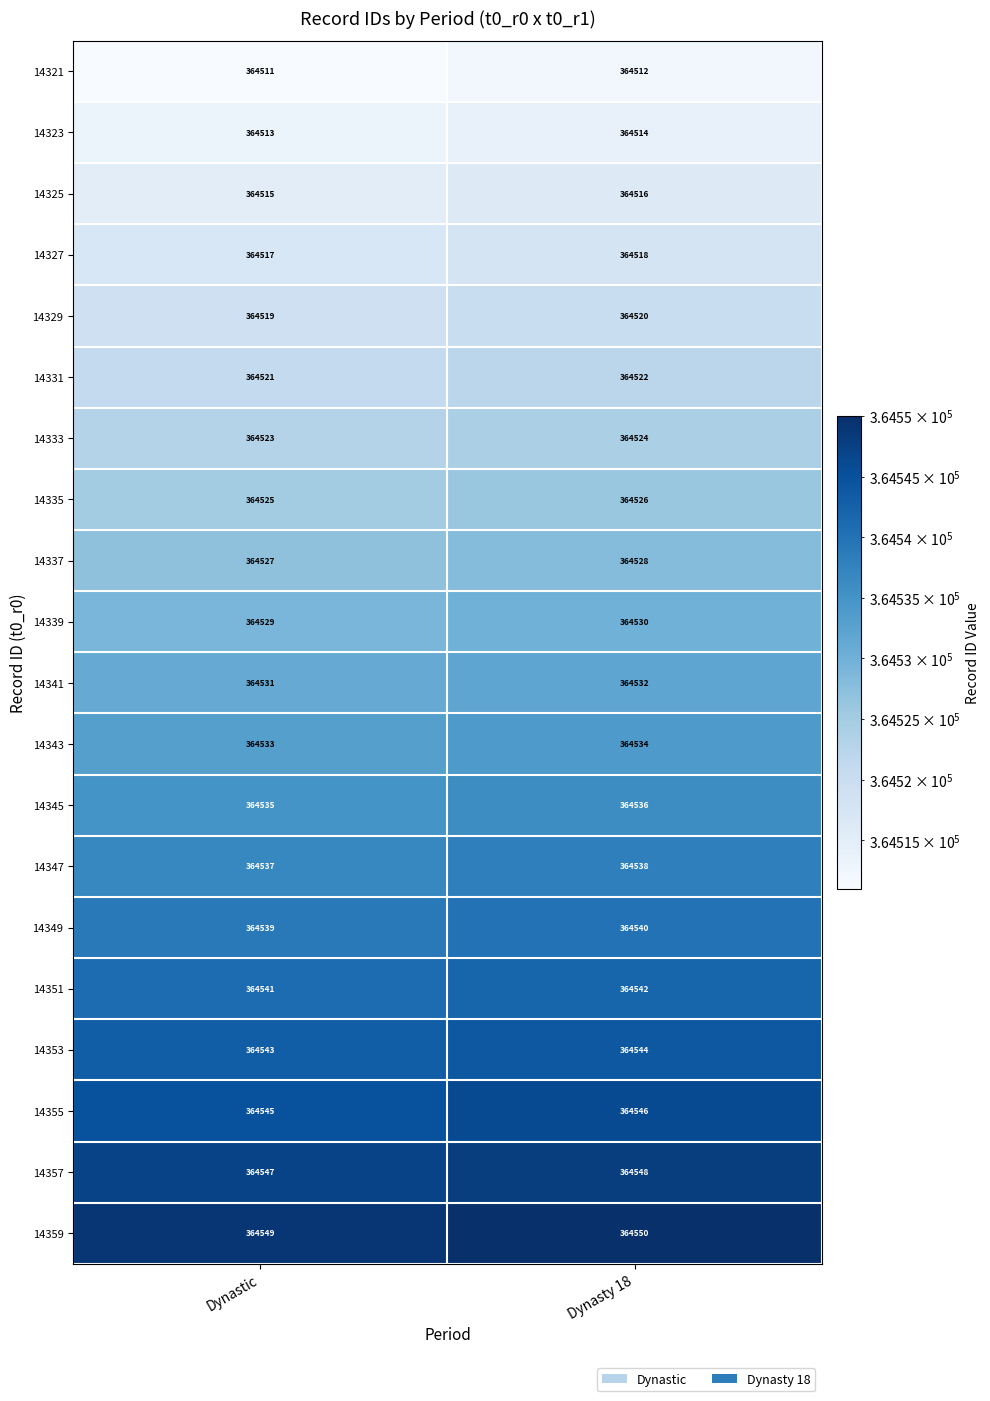

What is the total value across all series at Dynasty 18?

7290620